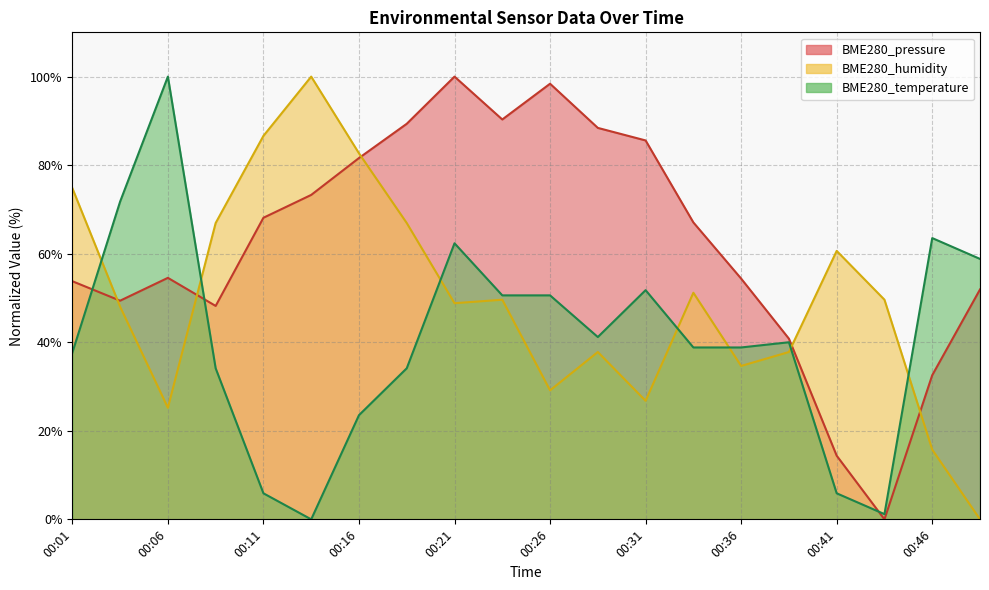

List the series in order of their peak value, lowest first.

BME280_pressure, BME280_humidity, BME280_temperature